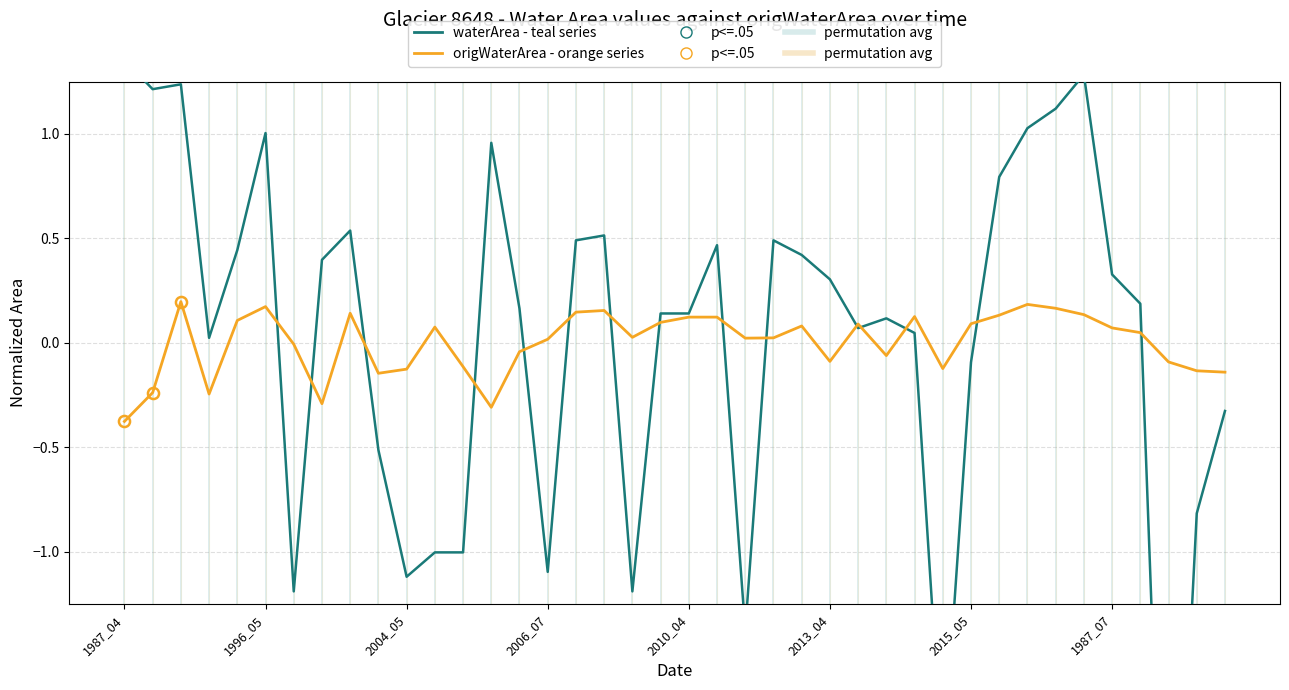

Is the value of origWaterArea (orange series) at 22 greater than the value of waterArea (teal series) at 1987_04?

No